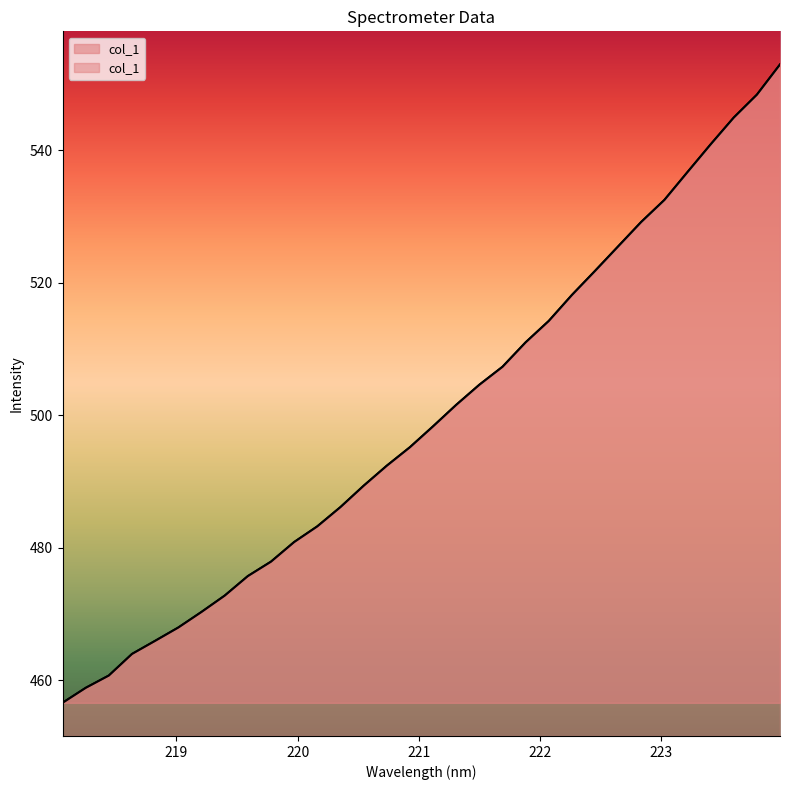

What is the label of the 11th point from the left?

219.9712